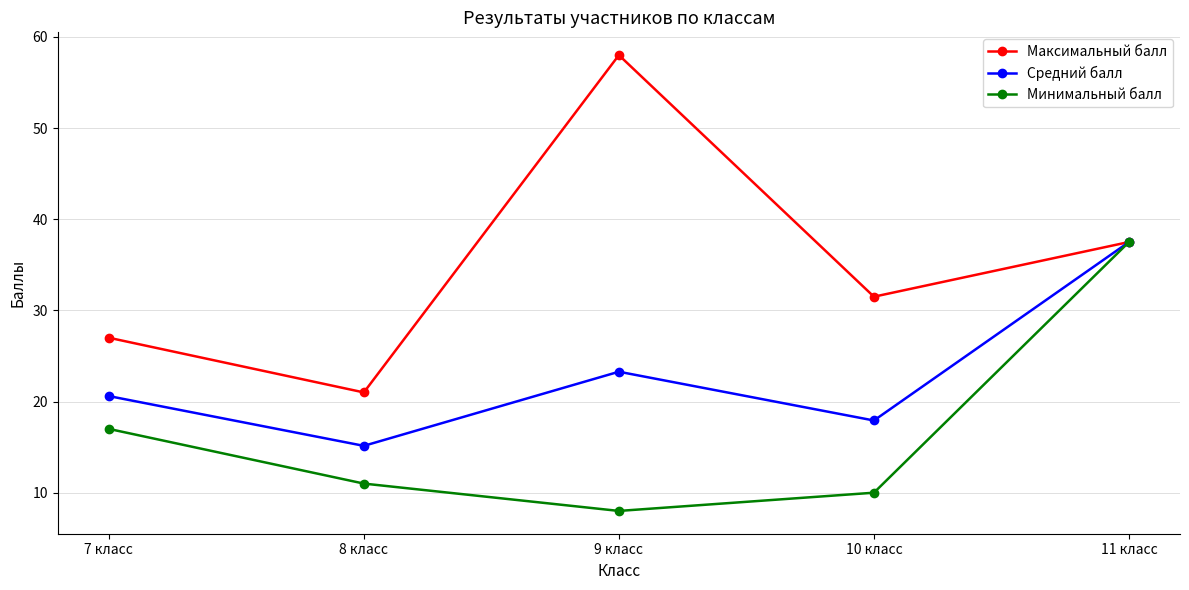

List the labels in order of Минимальный балл value, largest first.

11 класс, 7 класс, 8 класс, 10 класс, 9 класс